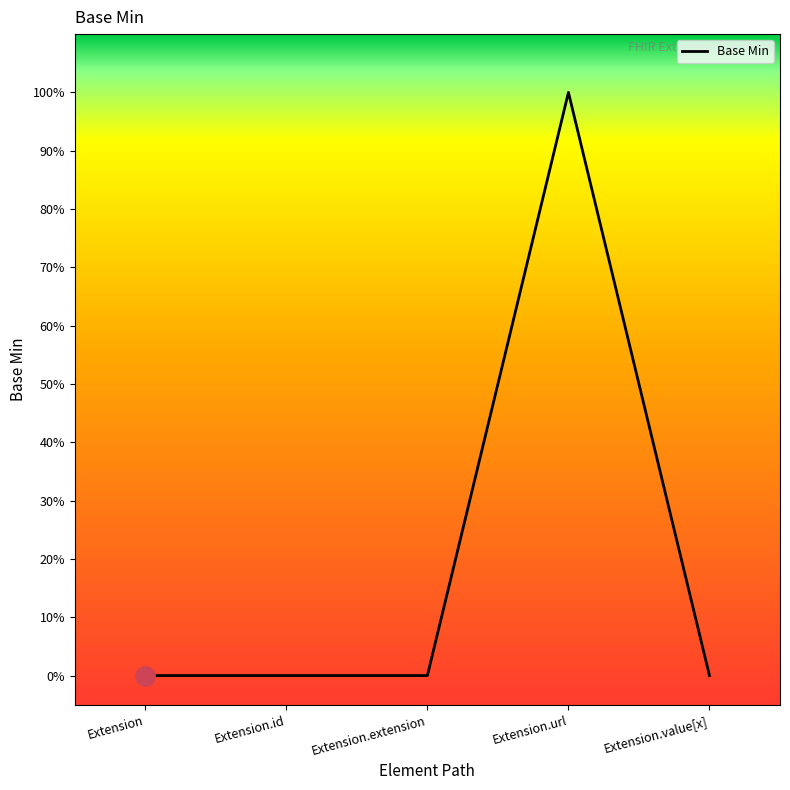

Count the values in the range 0 to 1.

5